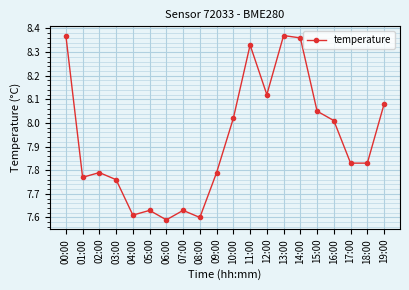

What is the average value?

7.9